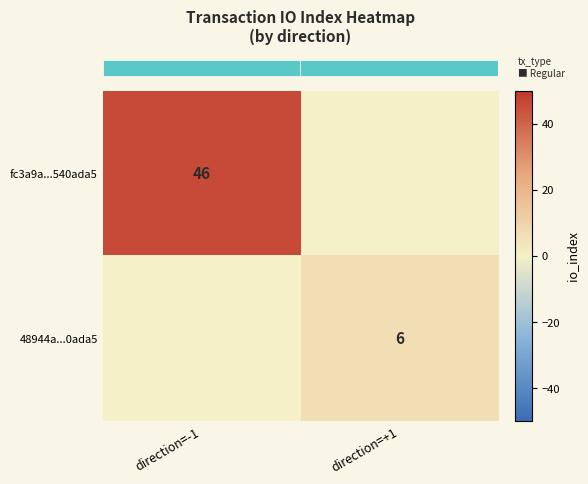

The row_0 series shows 63.2 at direction=-1. True or false?

False